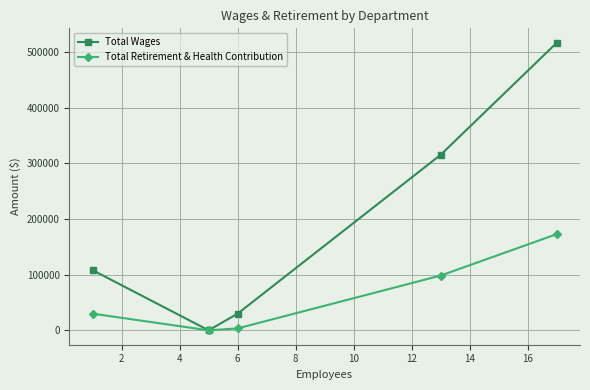

What is the greatest value displayed?

516491